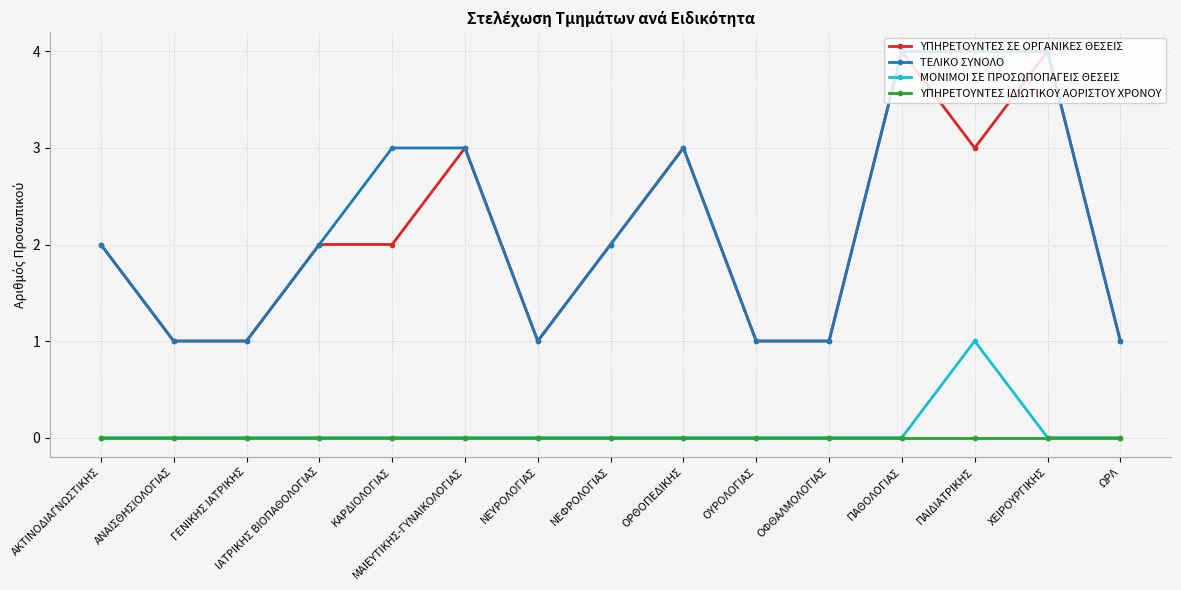

The ΥΠΗΡΕΤΟΥΝΤΕΣ ΣΕ ΟΡΓΑΝΙΚΕΣ ΘΕΣΕΙΣ series shows 1 at ΝΕΦΡΟΛΟΓΙΑΣ. True or false?

False